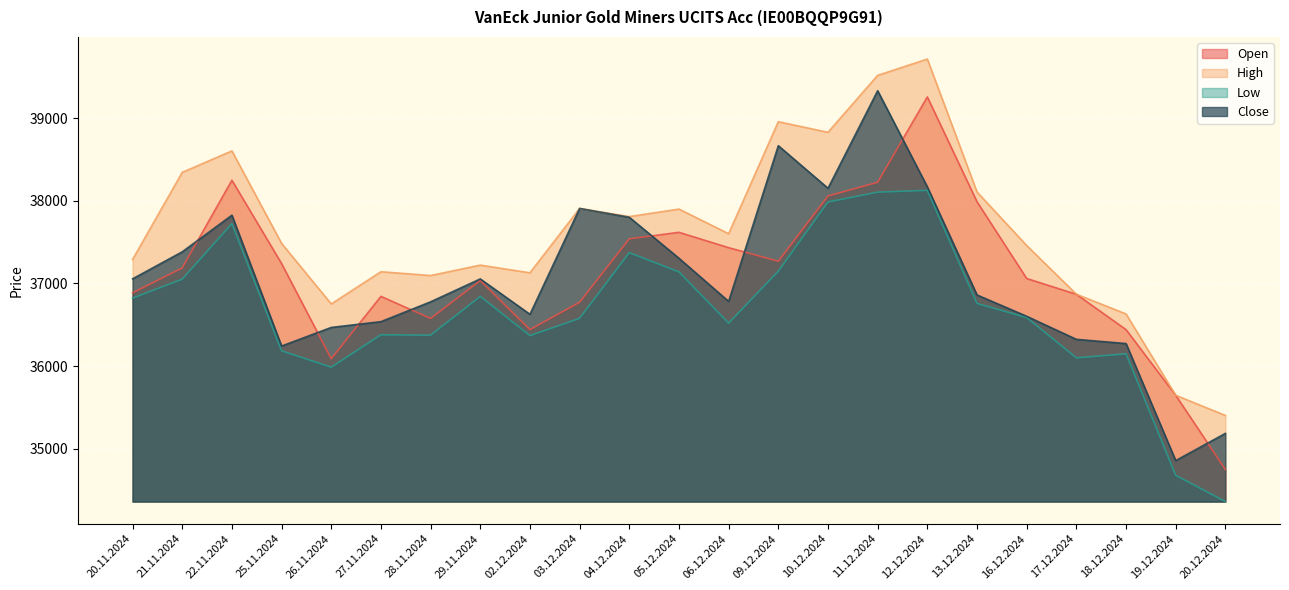

Where does the Open series first go above 37060?

21.11.2024